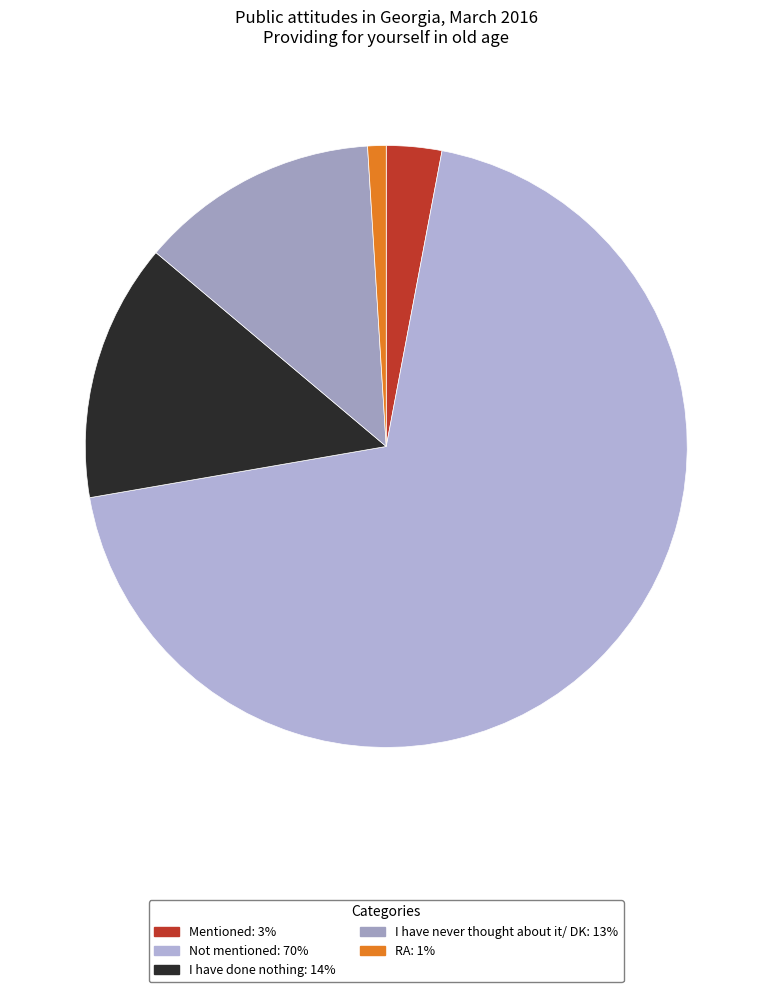

Between I have done nothing and RA, which is larger?

I have done nothing